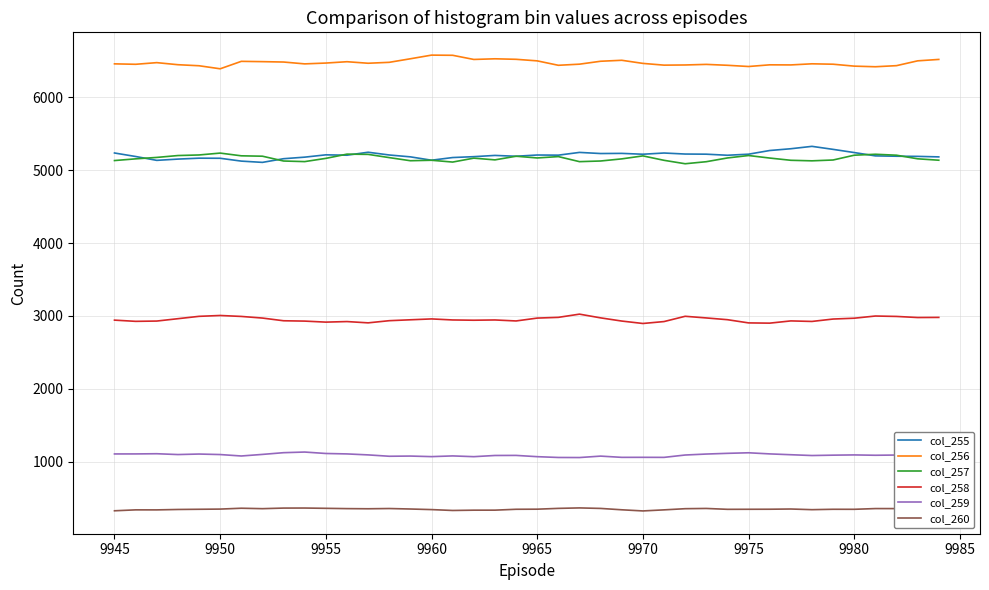

What is the smallest value displayed?

328.0